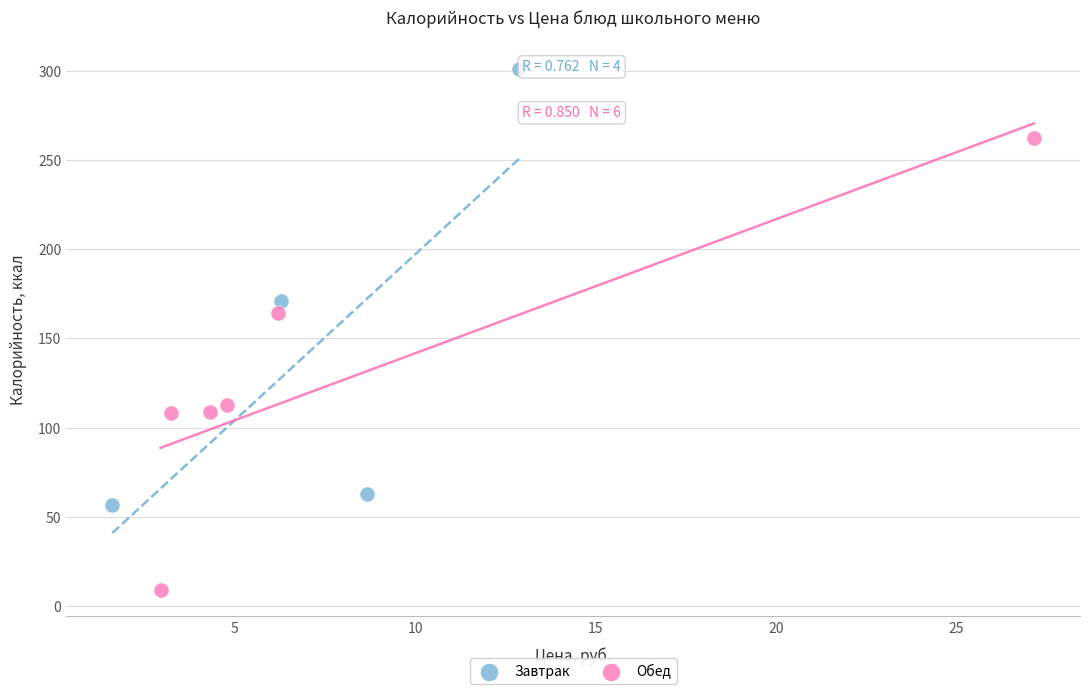

Which series reaches the minimum Y coordinate?

Обед